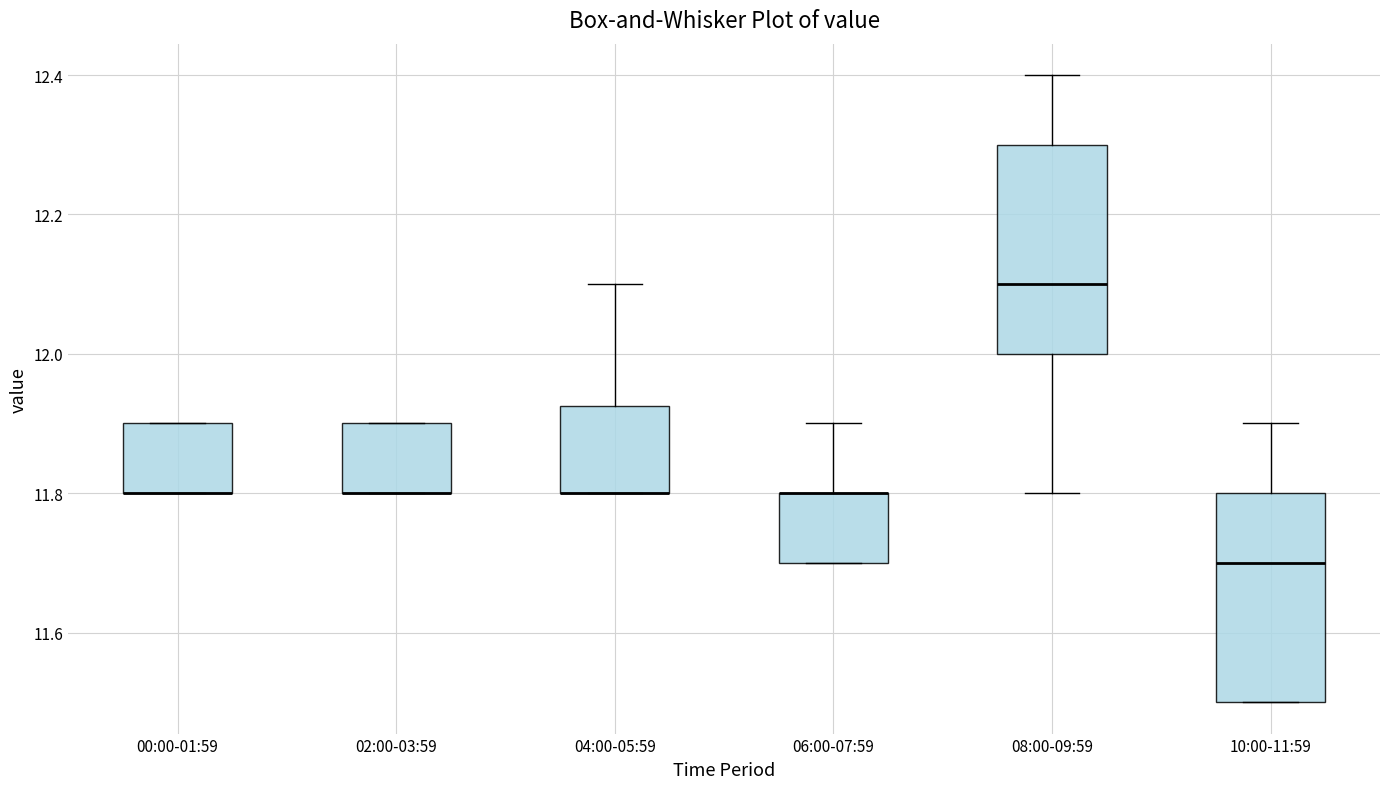

Reading left to right, read every box against the y-axis: the position of its median line, the range the box covers, and the ends of its whiskers. The values are not printed on the chart, so give them approximately, as read against the axis.

00:00-01:59: median 11.80 (drawn on the box's lower edge), box 11.80 to 11.90, whiskers 11.80 to 11.90
02:00-03:59: median 11.80 (drawn on the box's lower edge), box 11.80 to 11.90, whiskers 11.80 to 11.90
04:00-05:59: median 11.80 (drawn on the box's lower edge), box 11.80 to 11.92, whiskers 11.80 to 12.10
06:00-07:59: median 11.80 (drawn on the box's upper edge), box 11.70 to 11.80, whiskers 11.70 to 11.90
08:00-09:59: median 12.10, box 12.00 to 12.30, whiskers 11.80 to 12.40
10:00-11:59: median 11.70, box 11.50 to 11.80, whiskers 11.50 to 11.90